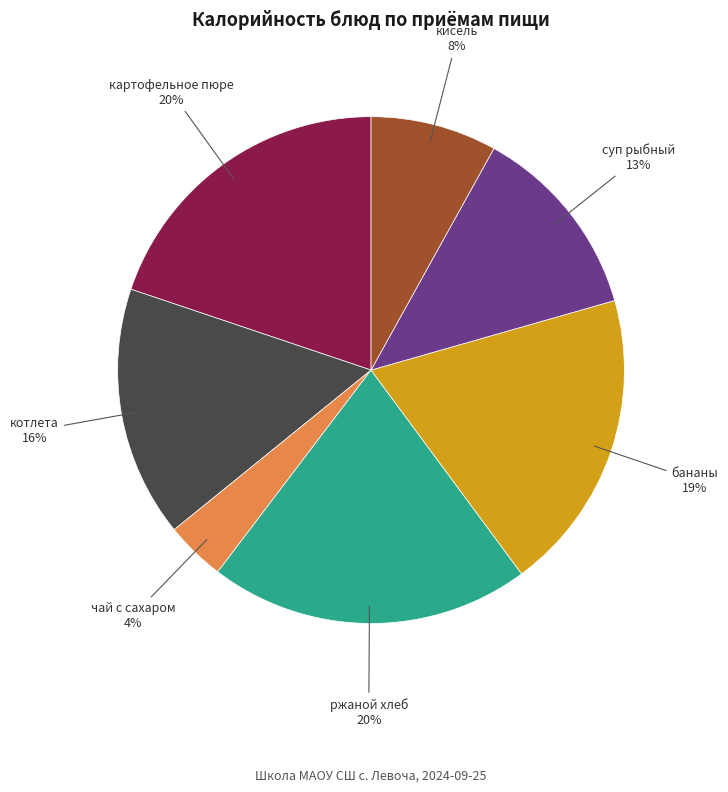

To the nearest percent, what is the average slice percentage?

14%